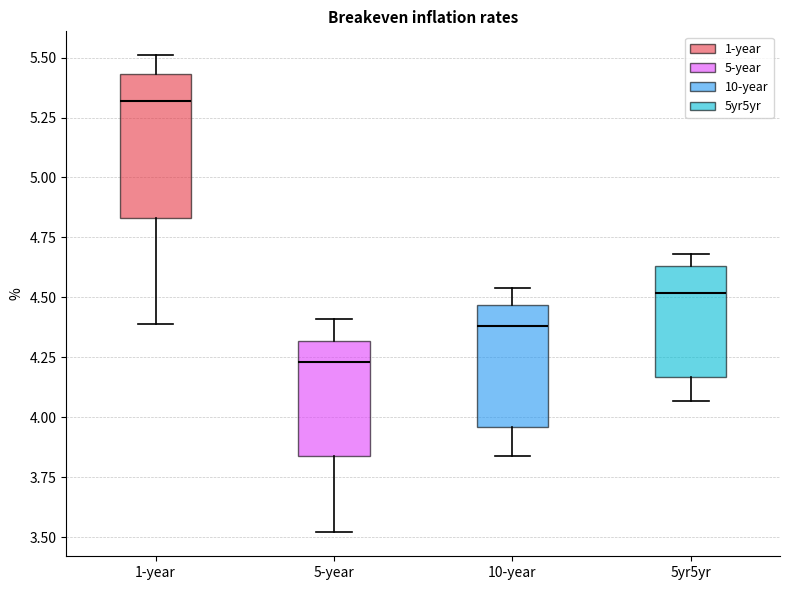

Where is the upper edge of the box for 1-year on the y-axis? The values are not printed on the chart, so give them approximately, as read against the axis.

5.45